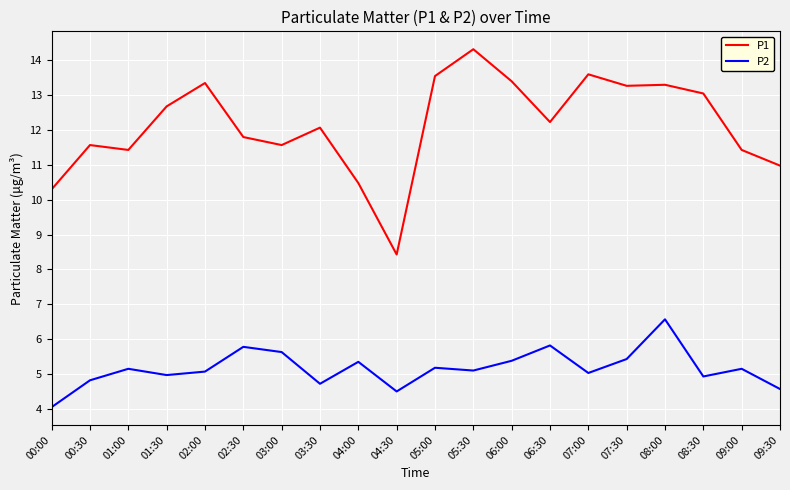

List the series in order of their overall mean, highest first.

P1, P2